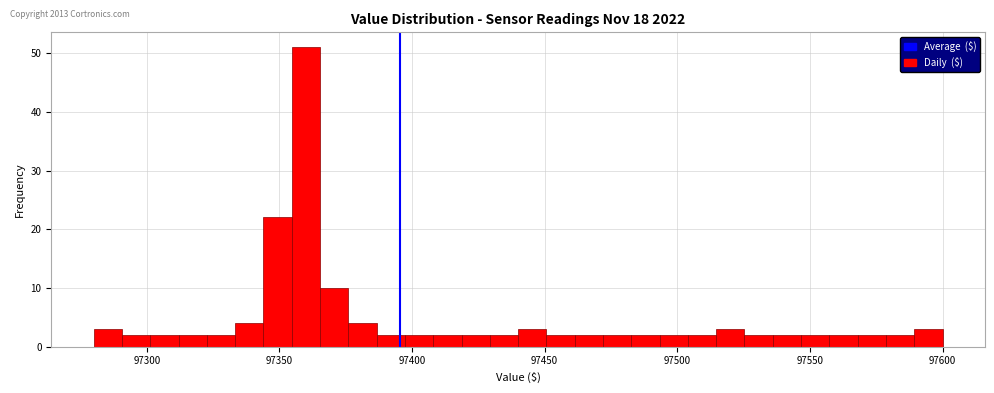

Read against the x-axis, roughly where is the centre of the tallest bar?

97360